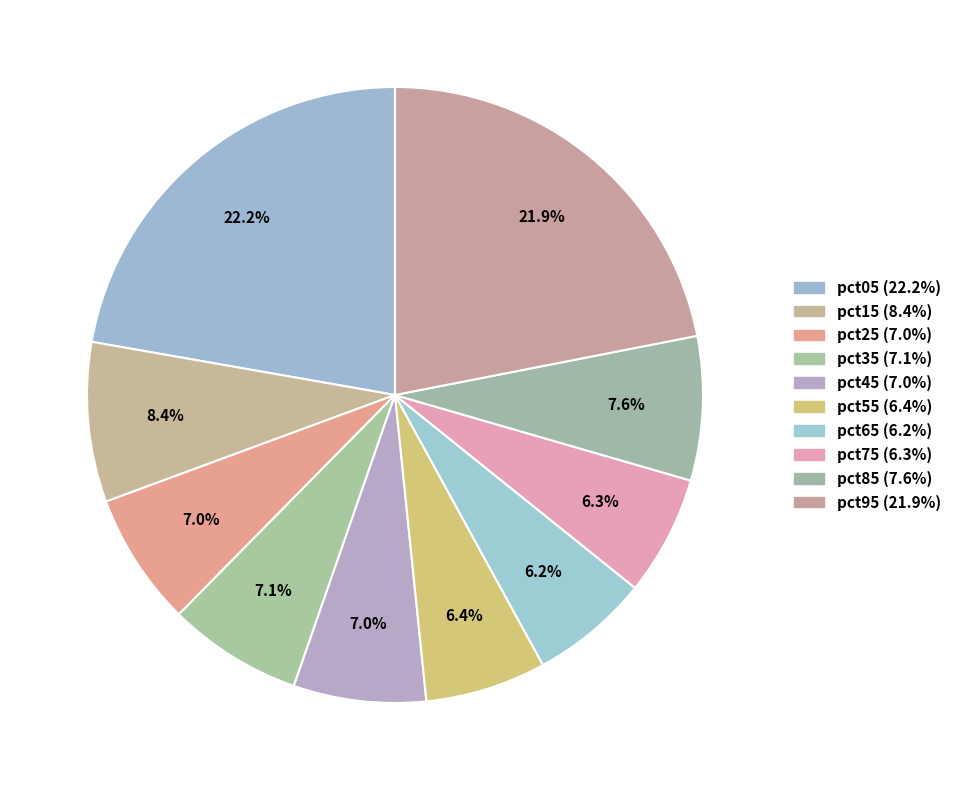

How many slices are in this pie chart?

10